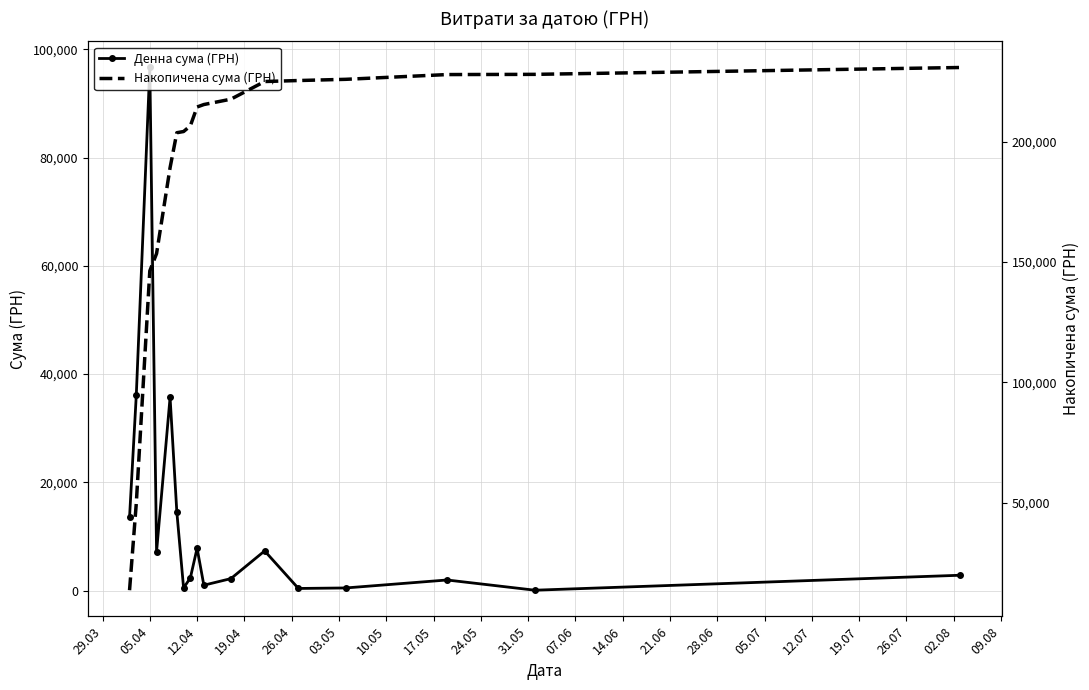

True or false: Денна сума (ГРН) has more than 2 interior local peaks.

True